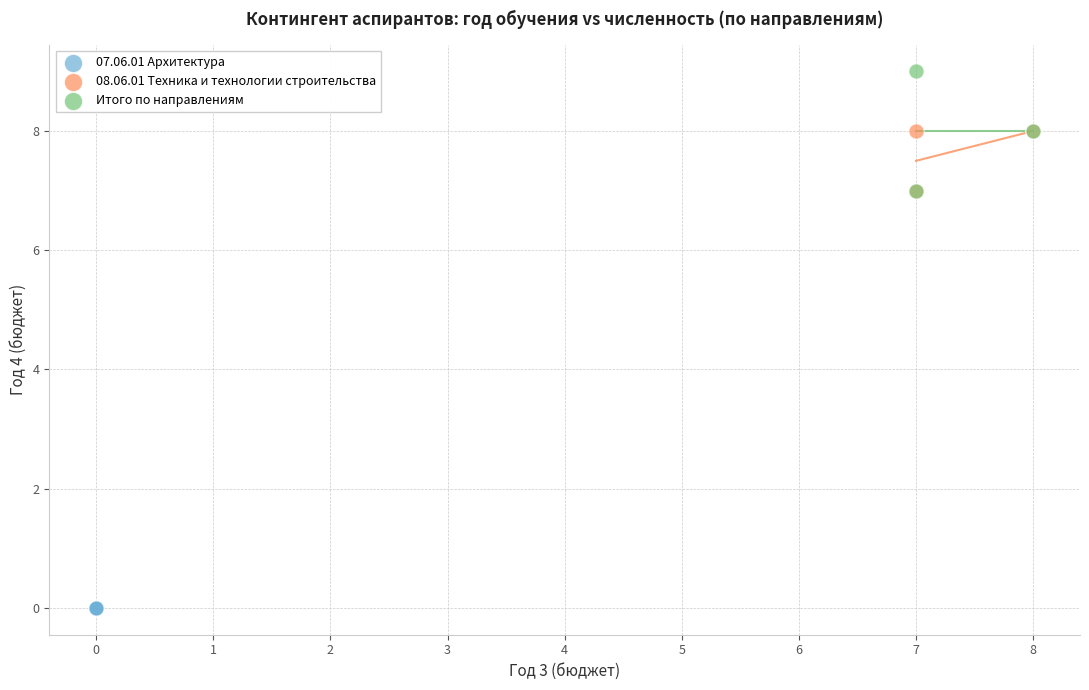

Which series reaches the minimum Y coordinate?

07.06.01 Архитектура